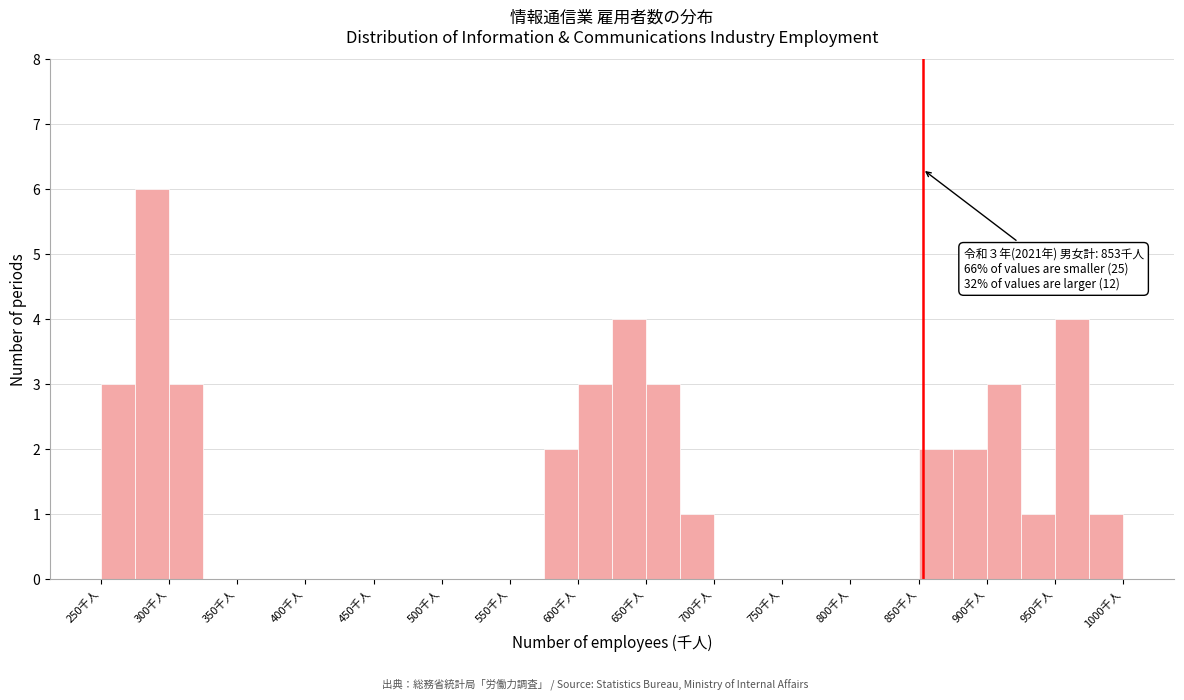

Which range on the x-axis has the tallest bar?

275 to 300